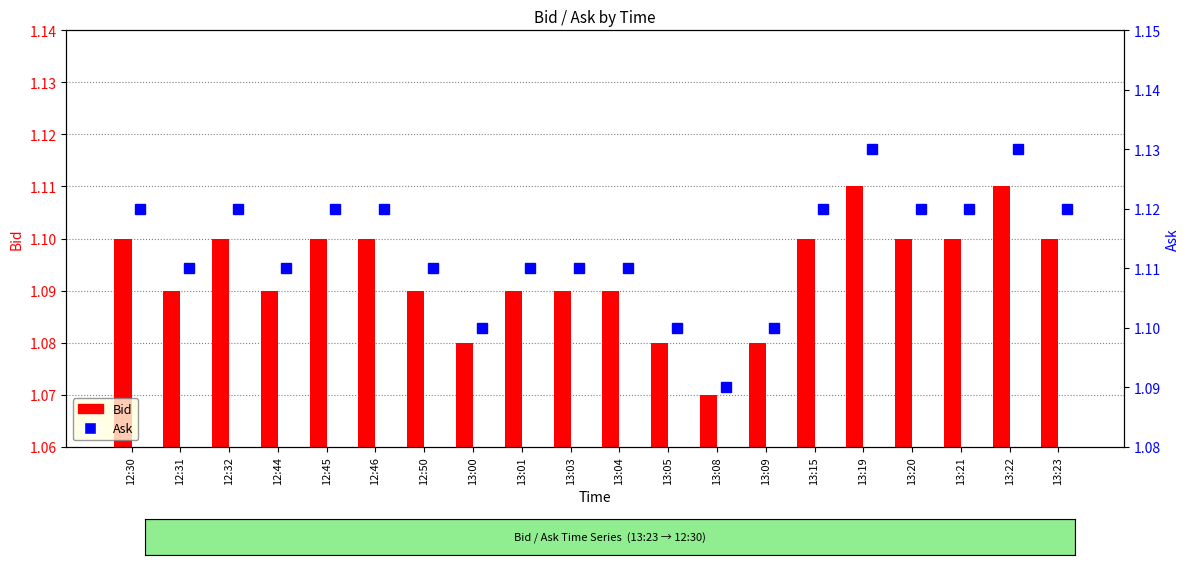

Which category has the lowest value in the Bid series?

13:08